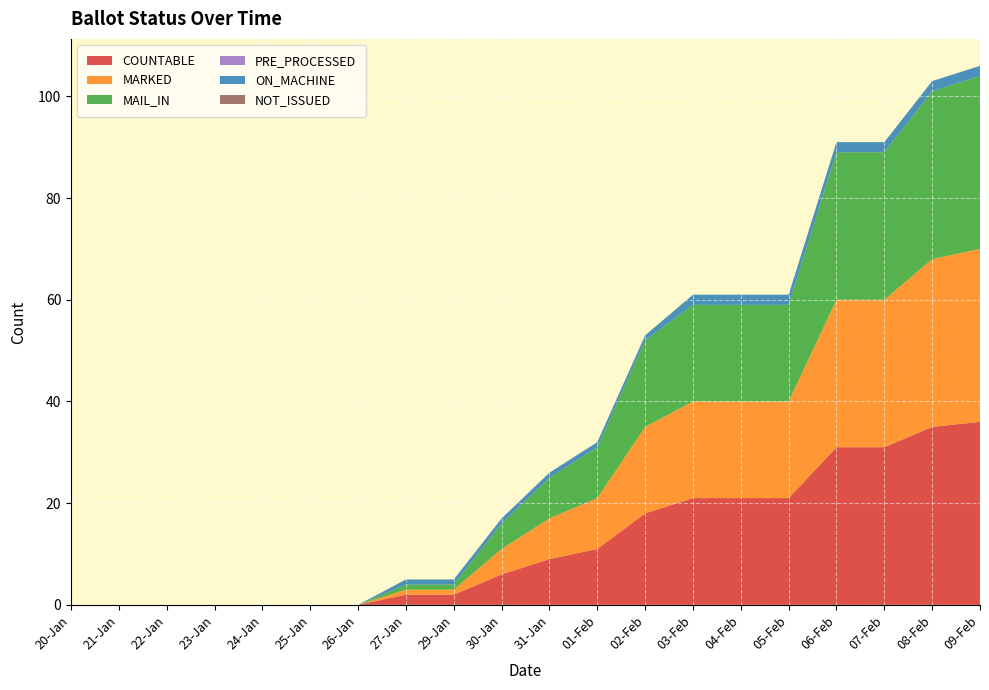

The value of MARKED at 31-Jan is 8. True or false?

True